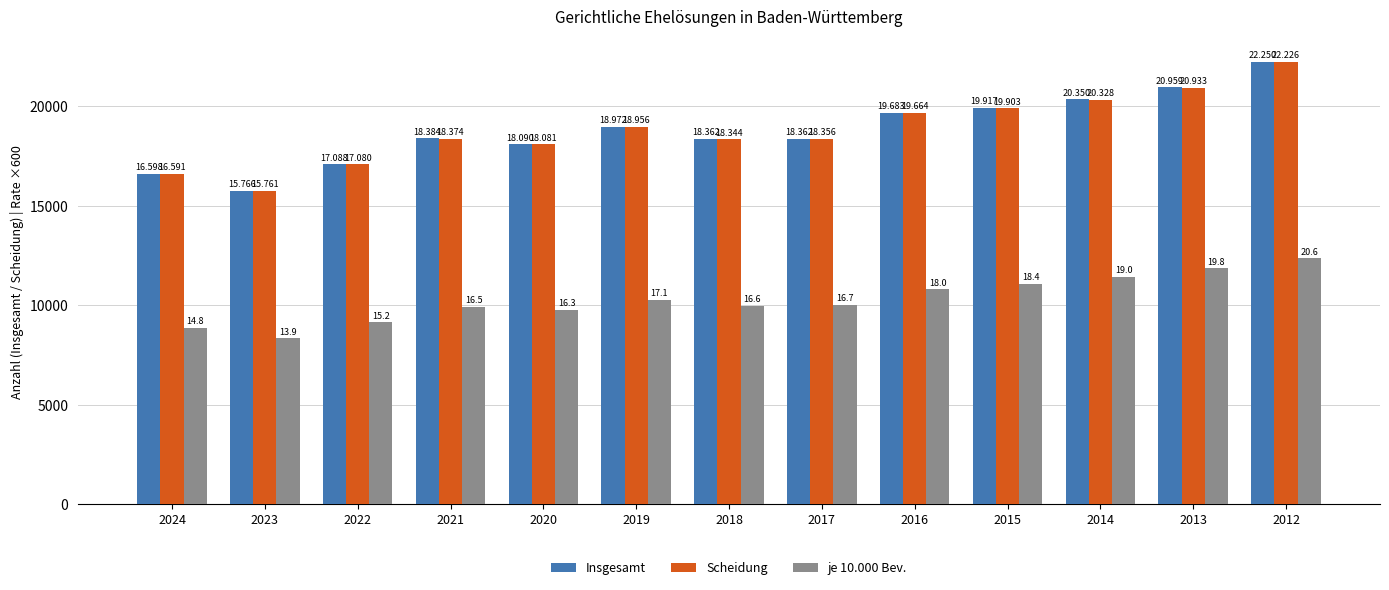

Does the chart contain any negative values?

No